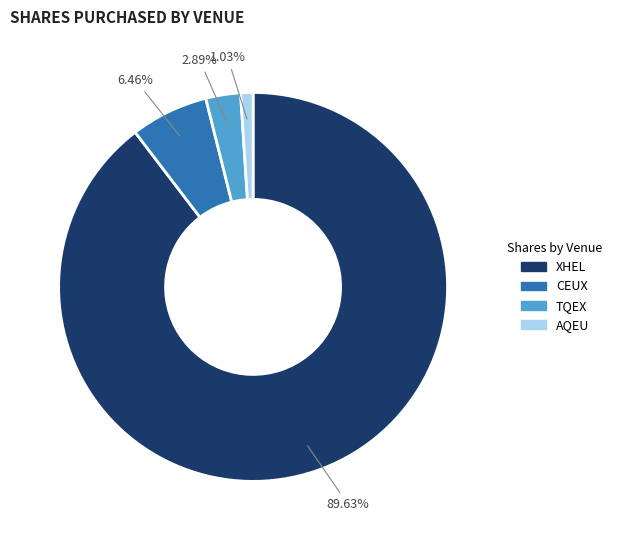

What is the majority slice?

XHEL